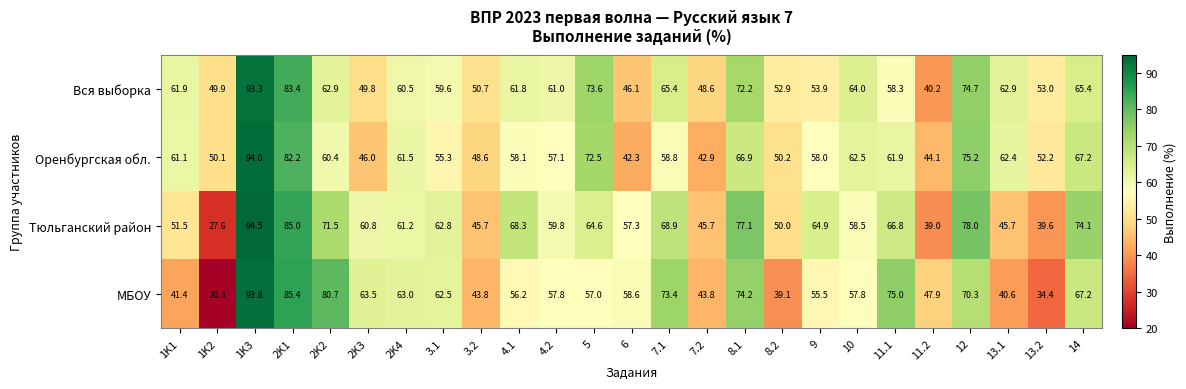

What is the difference between the МБОУ values at 5 and 11.1?

18.0